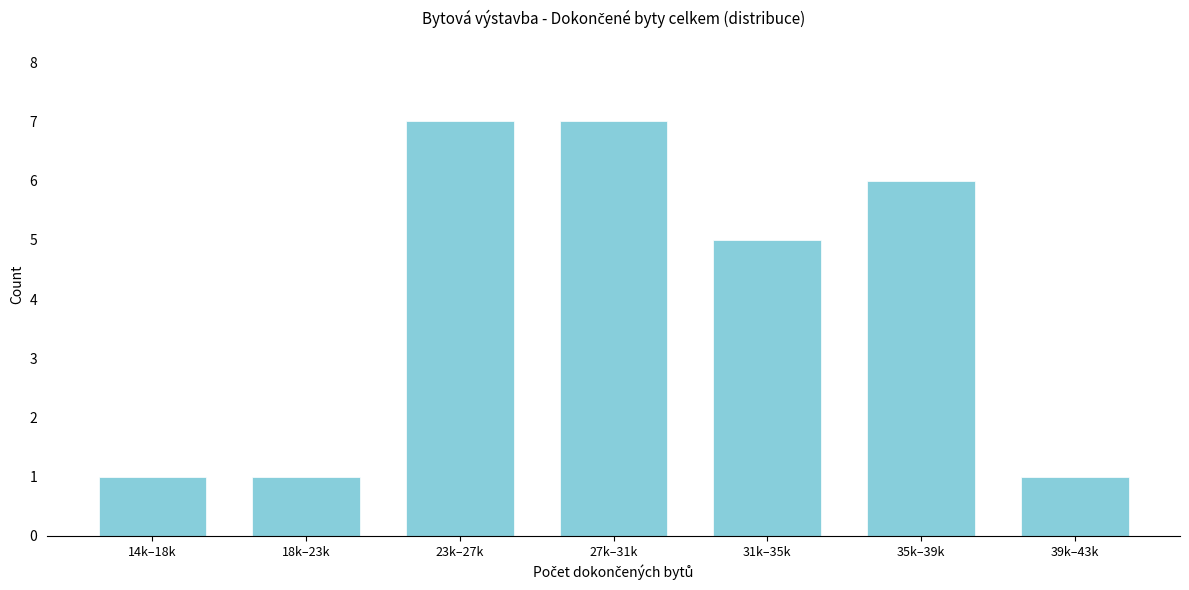

Reading left to right, transcribe all the data shown in this chart.

1	1	7	7	5	6	1